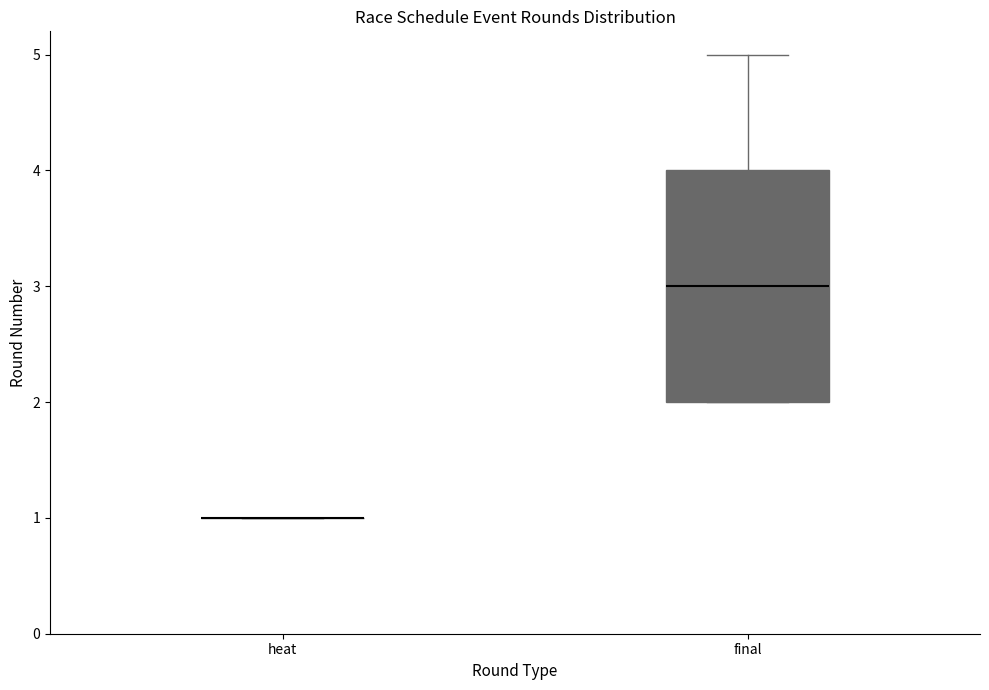

Which box is the tallest, from its lower edge to its upper edge?

final